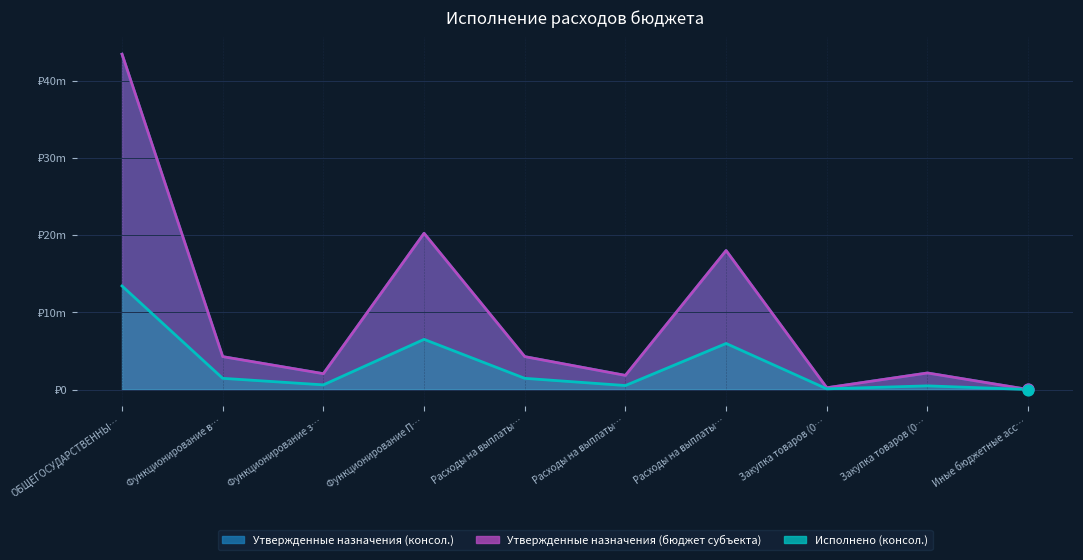

At which category is the sum across all series the highest?

ОБЩЕГОСУДАРСТВЕННЫ…